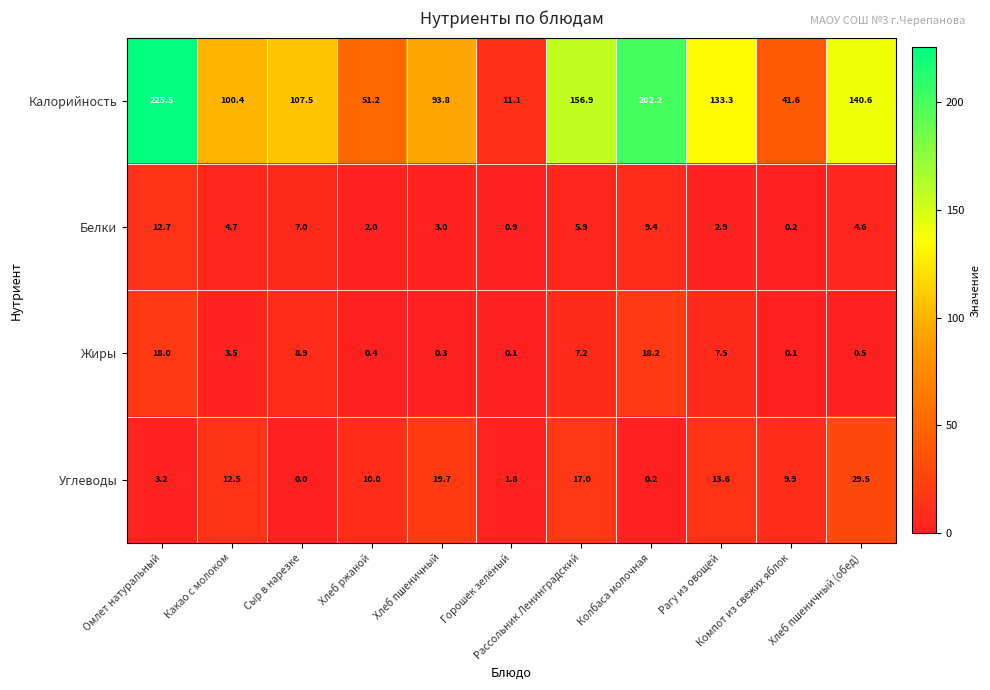

What is the maximum value shown in the chart?

225.5